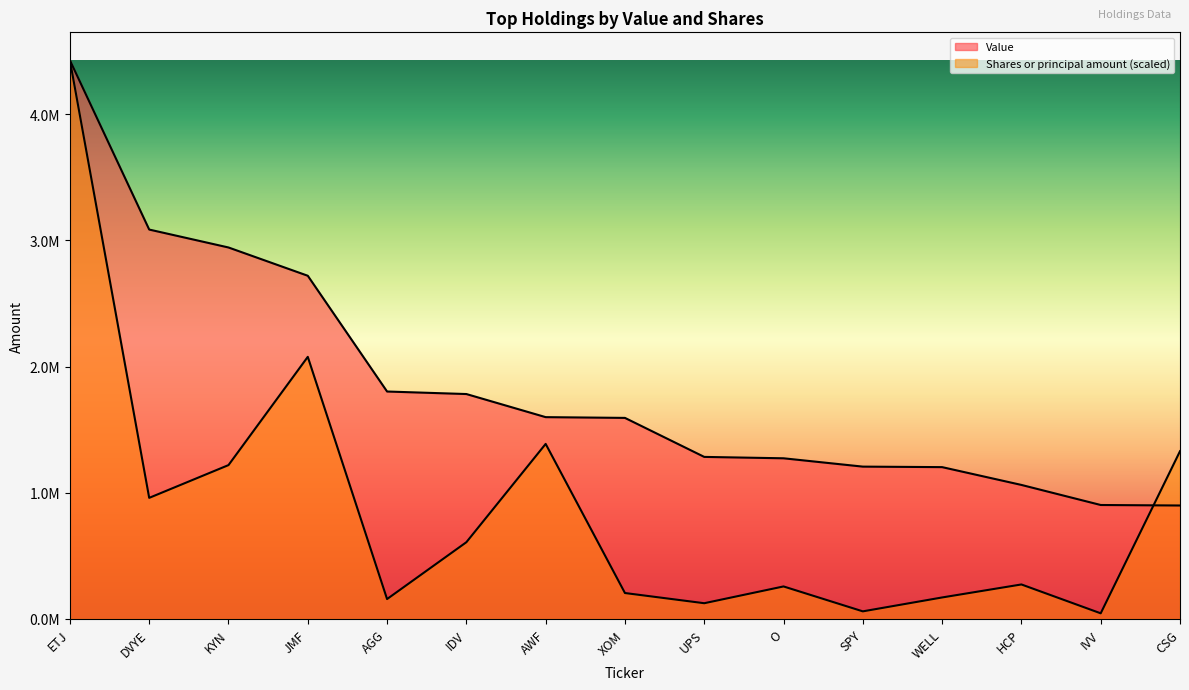

Rank the series at UPS from lowest to highest value.

Shares or principal amount, Value